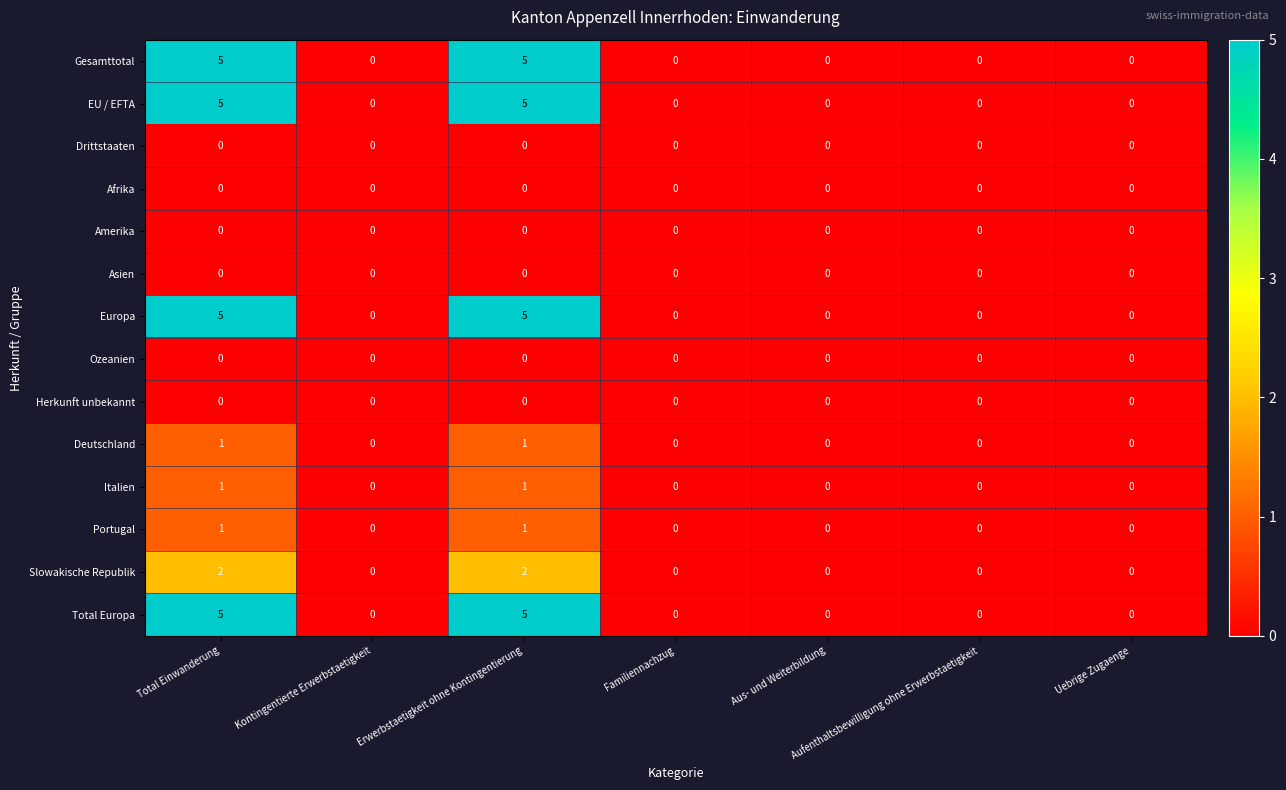

The Deutschland series shows 1 at Uebrige Zugaenge. True or false?

False